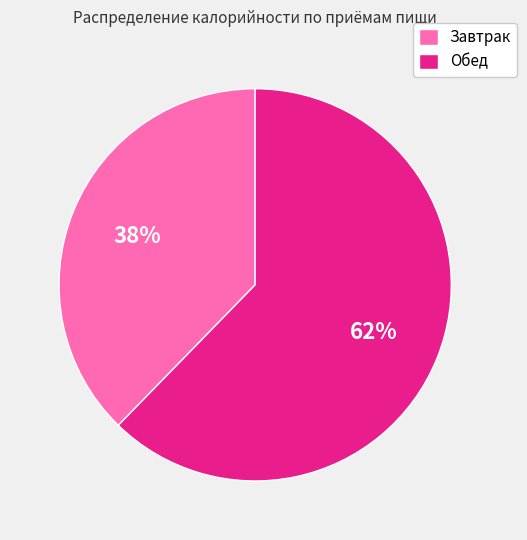

Is the sum of Обед and Завтрак greater than half?

Yes